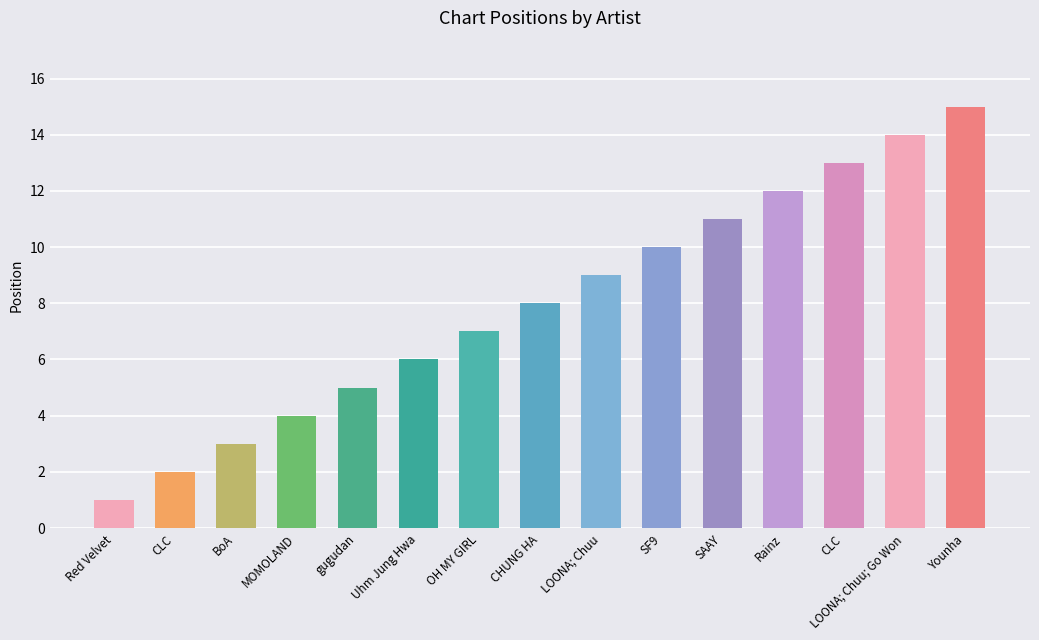

Does the chart contain any negative values?

No